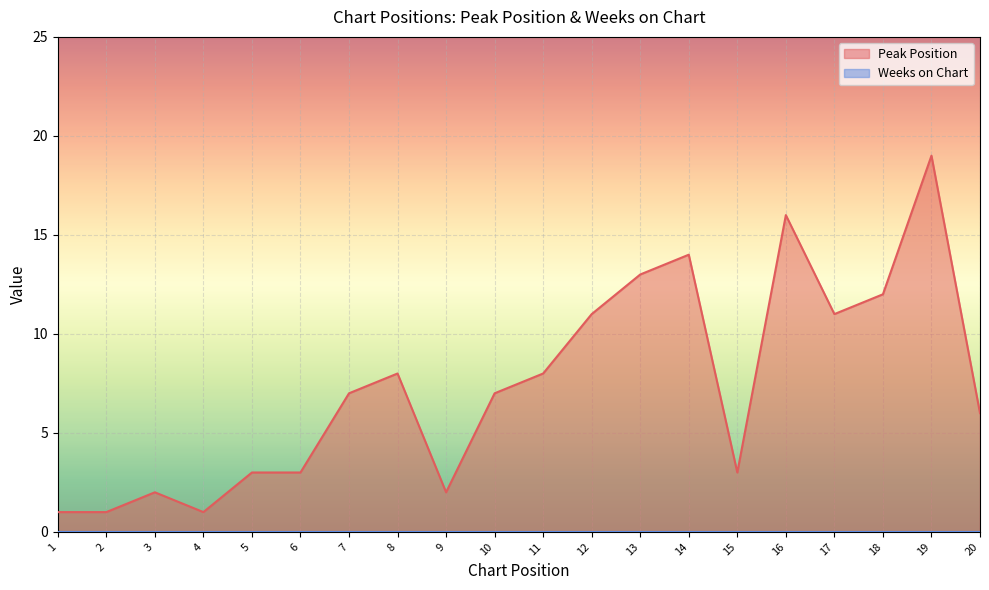

What is the value of the 16th point from the left?

16